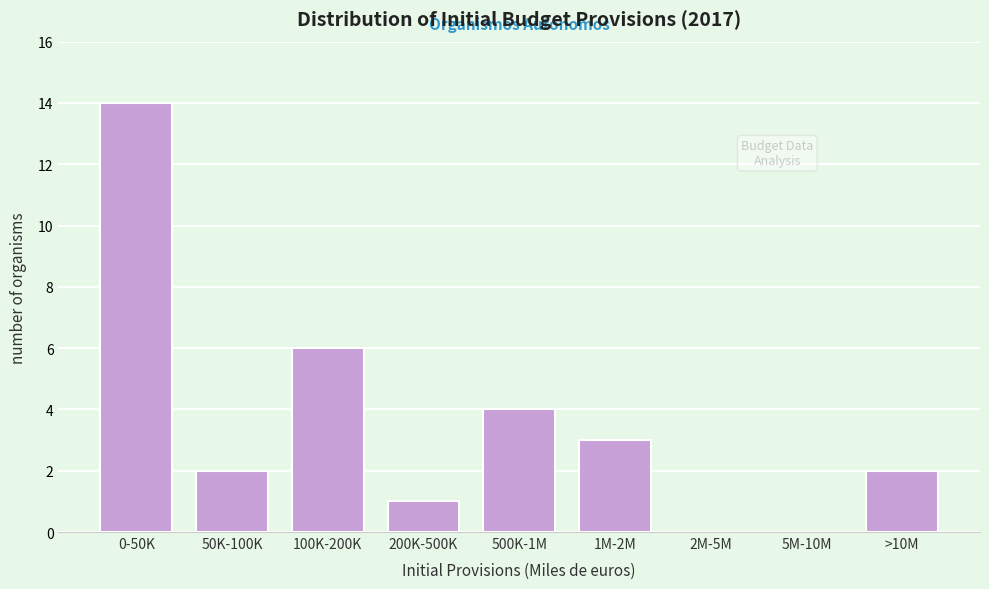

Reading left to right, what are all the values shown in this chart?

0-50K=14	50K-100K=2	100K-200K=6	200K-500K=1	500K-1M=4	1M-2M=3	2M-5M=0	5M-10M=0	>10M=2